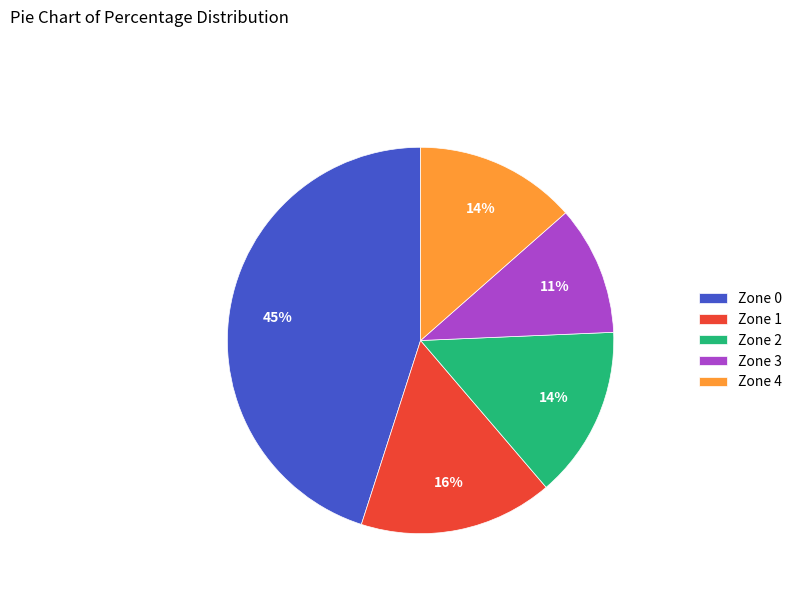

To the nearest percent, what is the difference between the Zone 1 and Zone 2 slice percentages?

2%